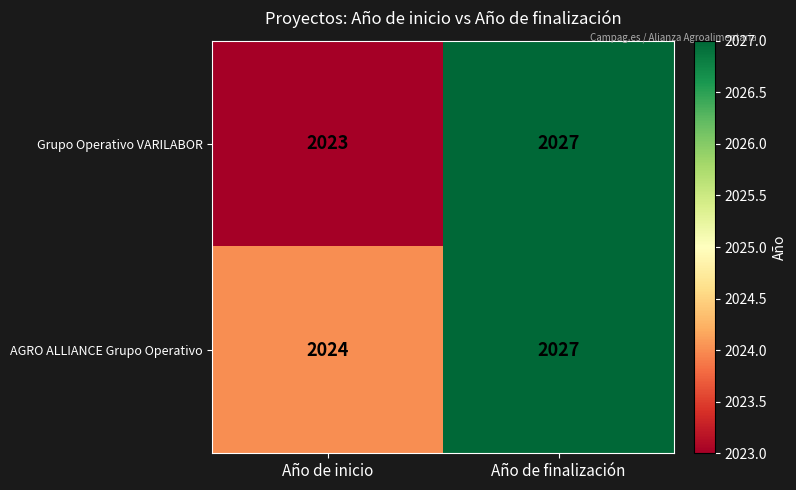

Which label corresponds to the smallest value in the chart?

Año de inicio